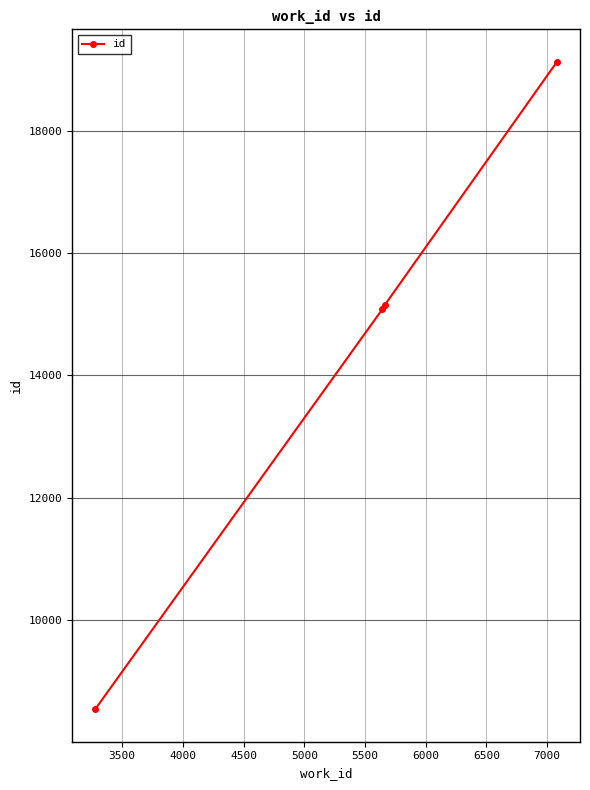

Reading right to left, extract all data points from this chart.

19124	15150	15081	8539